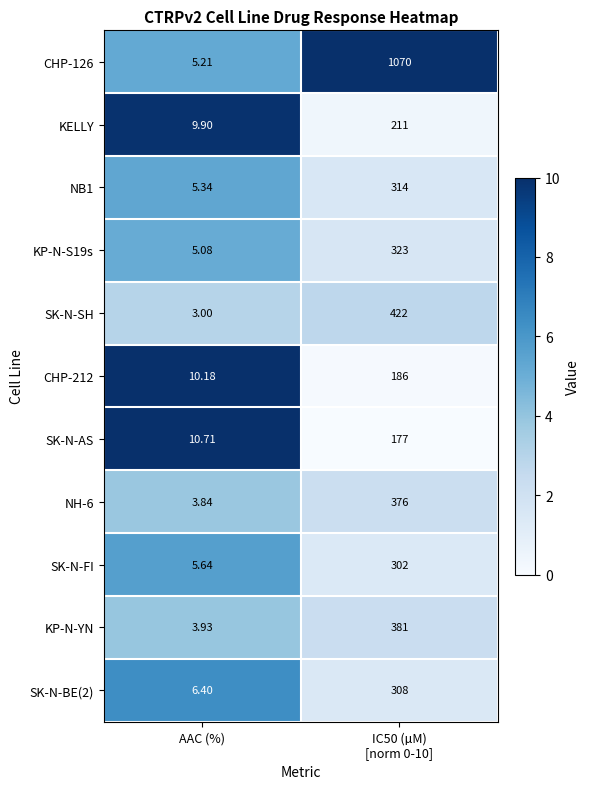

At how many categories does at least one series exceed 7?

2